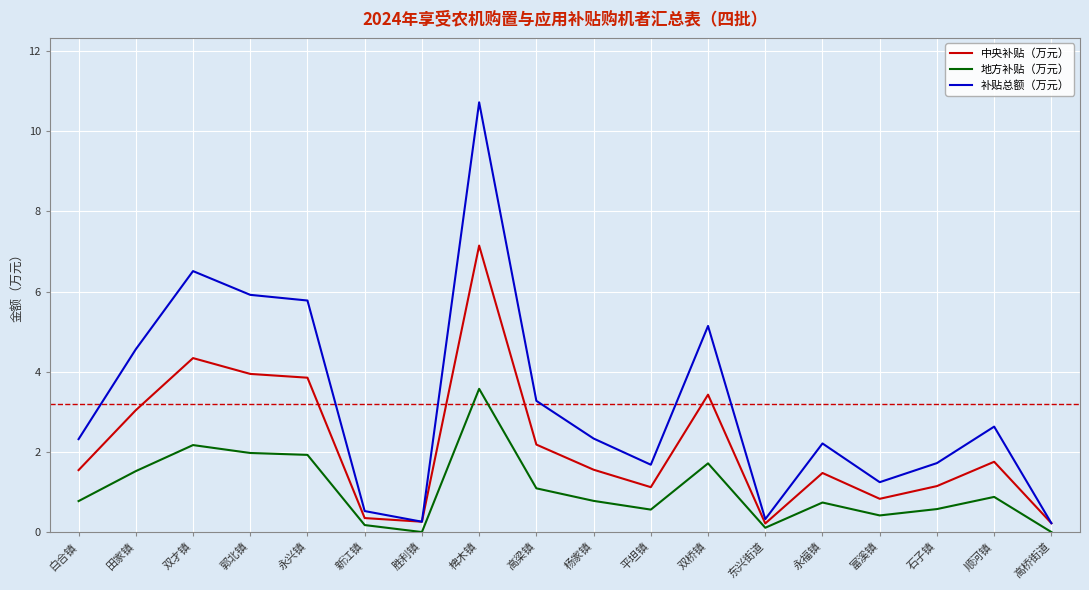

Which series has the largest total across all categories?

补贴总额（万元）